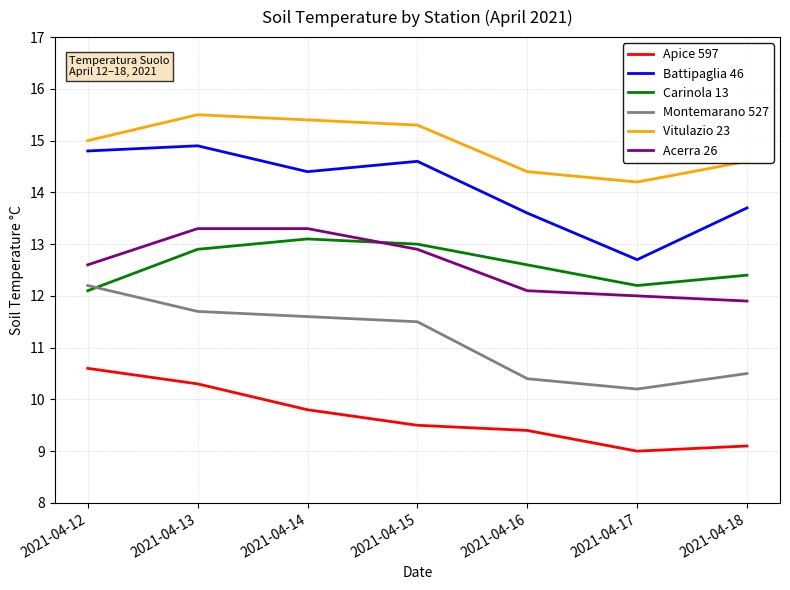

What is the spread (max minus min) of values at 2021-04-17?

5.2